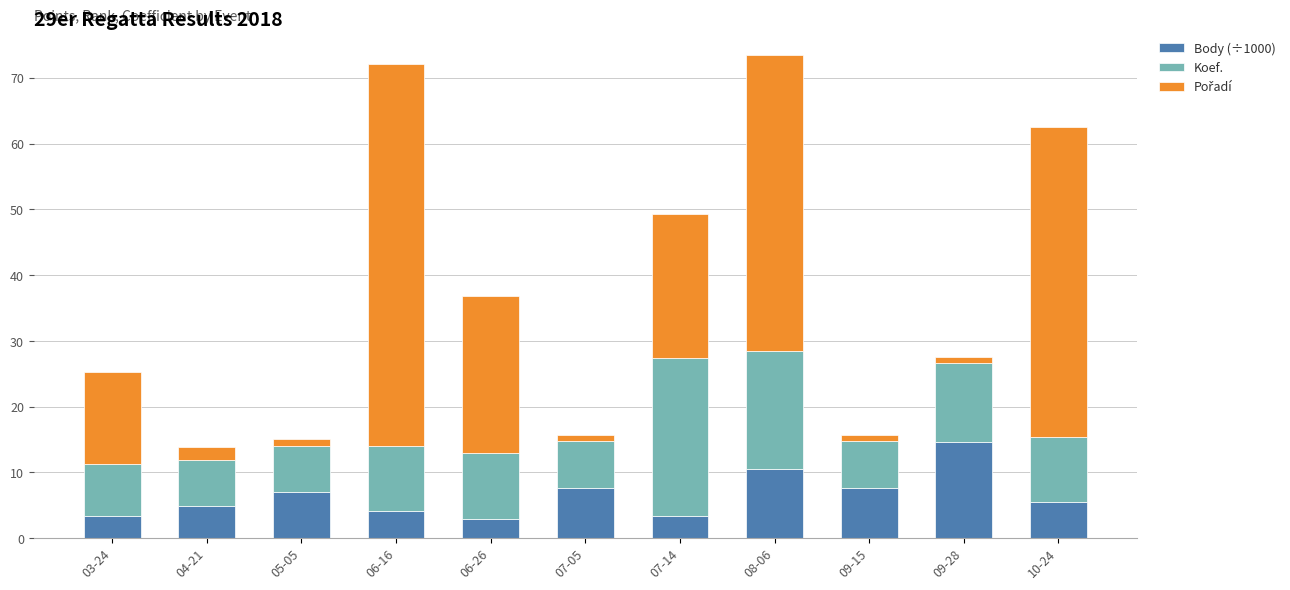

What is the average value of the Body (÷1000) series?

6.5